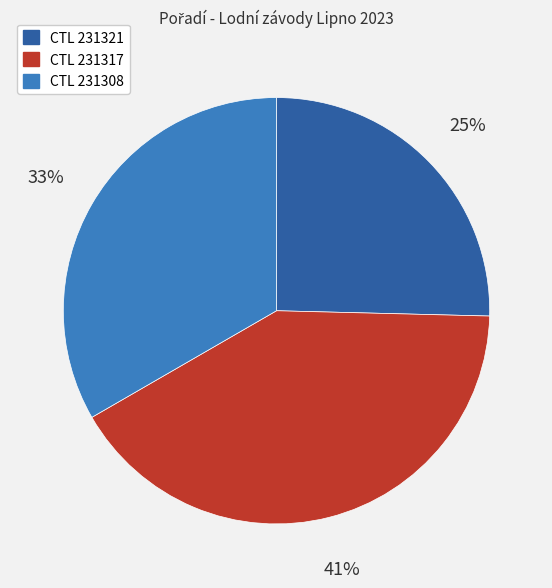

Between CTL 231321 and CTL 231317, which is larger?

CTL 231317